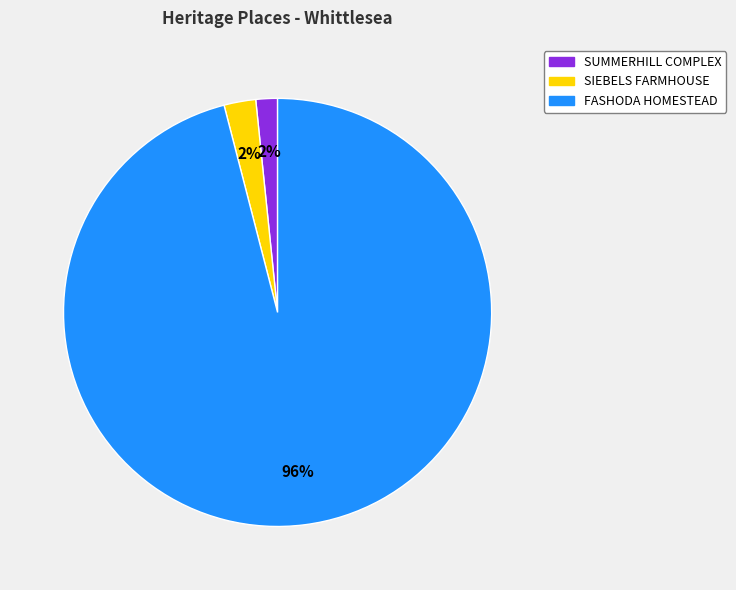

To the nearest percent, what portion does SIEBELS FARMHOUSE represent?

2%